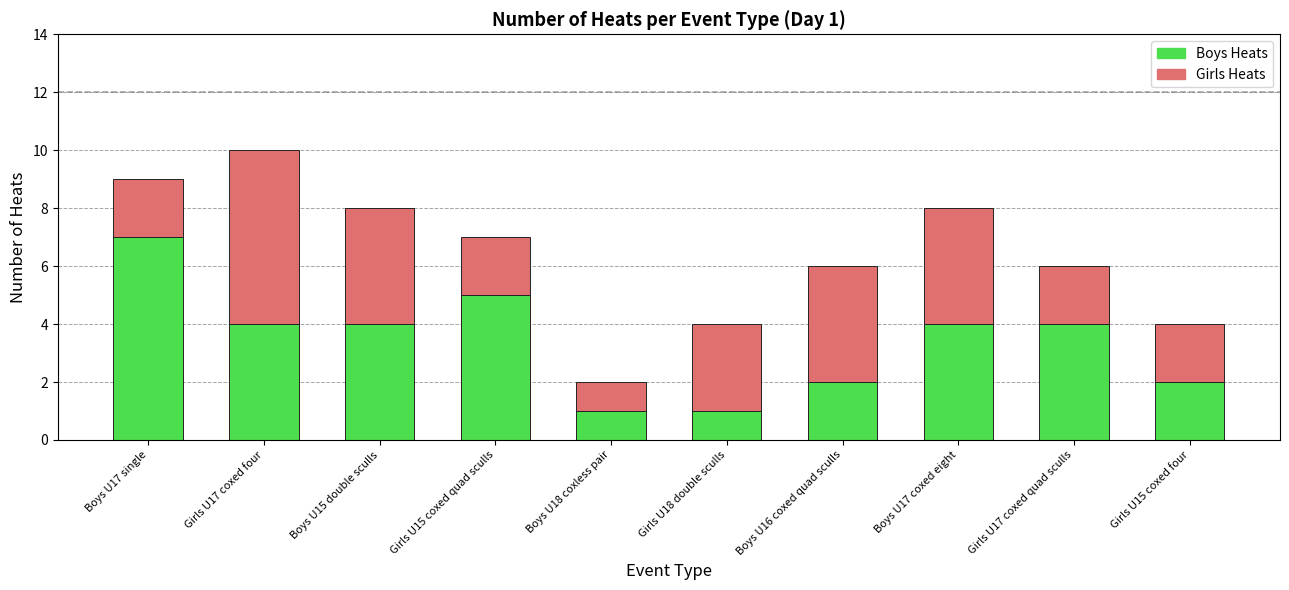

What are all the series names shown in the legend?

Boys Heats, Girls Heats